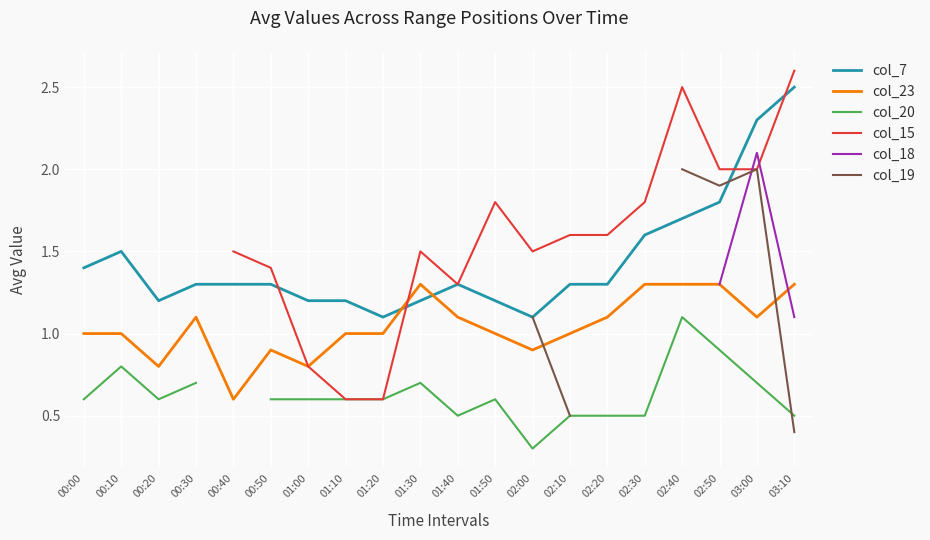

How many data points in col_15 are above 1?

15